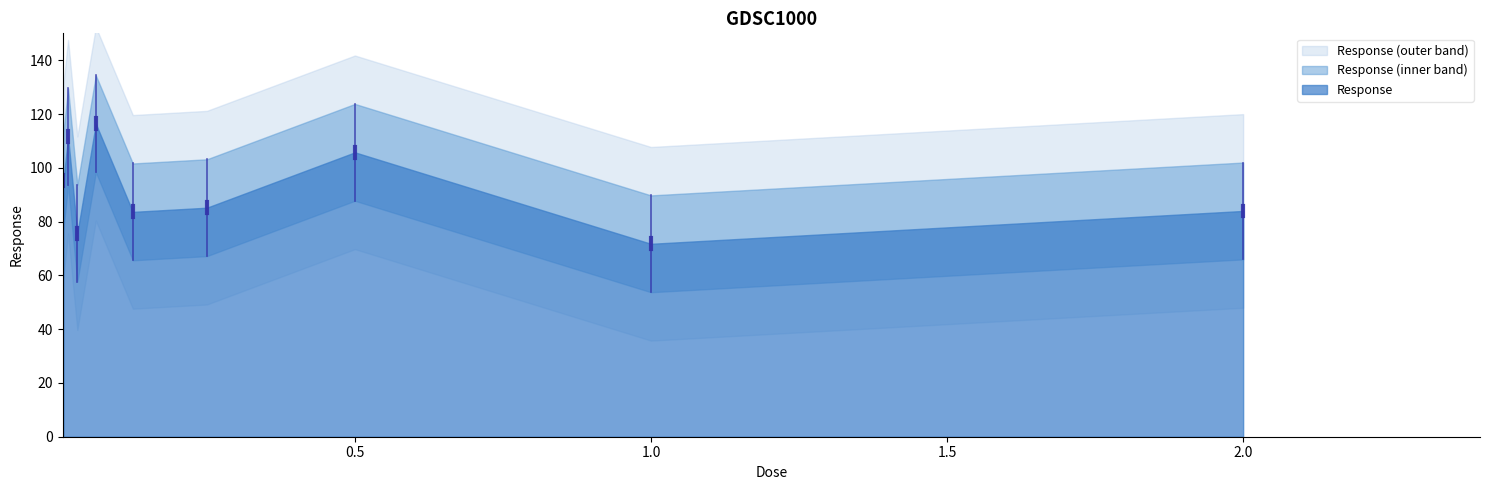

What is the label of the 2nd point from the left?

0.015625